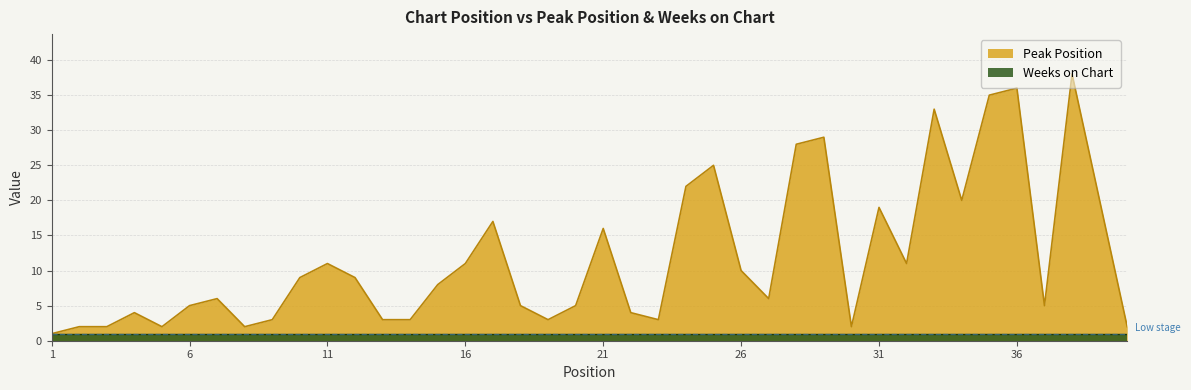

Between 11 and 38, which is larger?

38